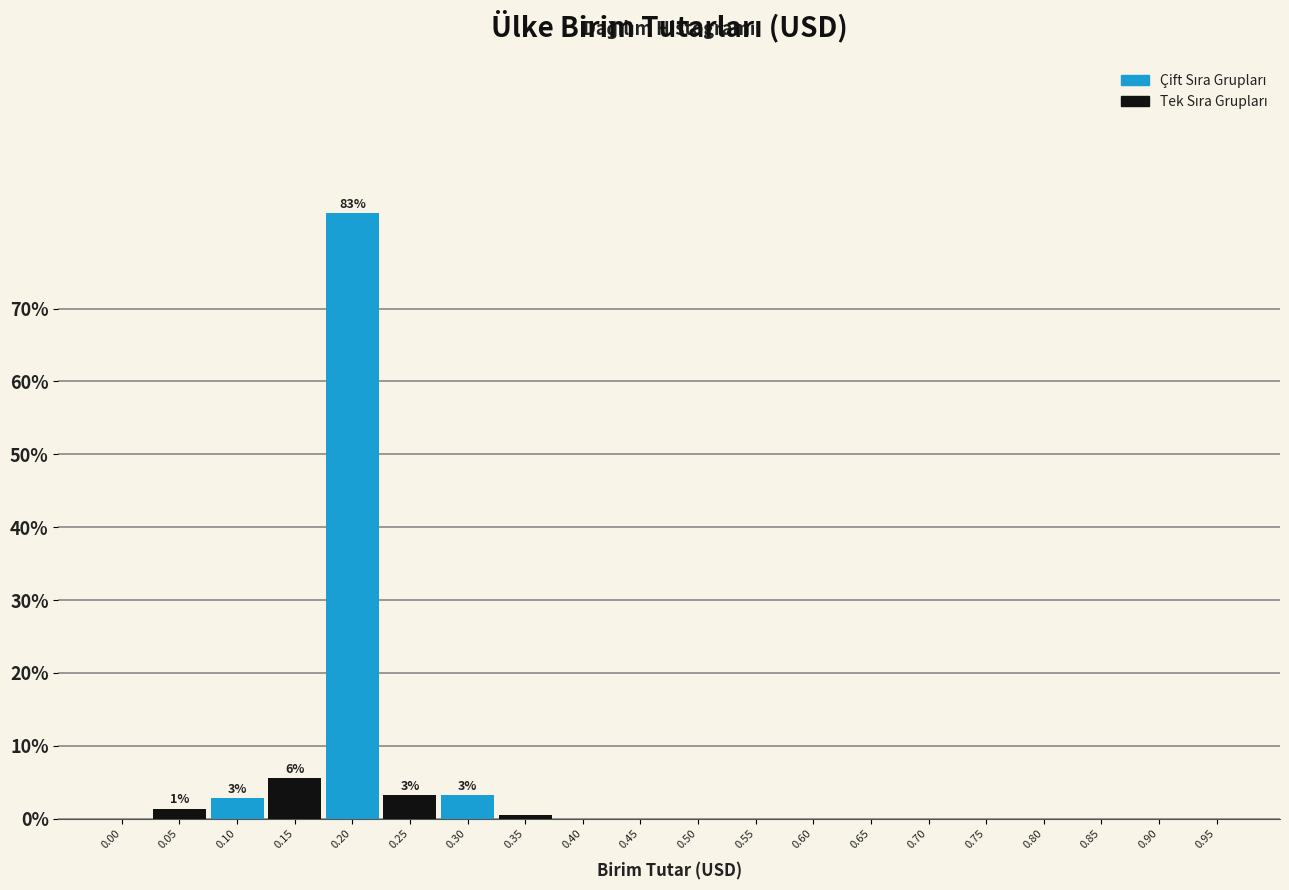

Reading left to right, extract all data points from this chart.

0.00=0.0	0.05=1.4	0.10=2.8	0.15=5.6	0.20=83.1	0.25=3.3	0.30=3.3	0.35=0.5	0.40=0.0	0.45=0.0	0.50=0.0	0.55=0.0	0.60=0.0	0.65=0.0	0.70=0.0	0.75=0.0	0.80=0.0	0.85=0.0	0.90=0.0	0.95=0.0